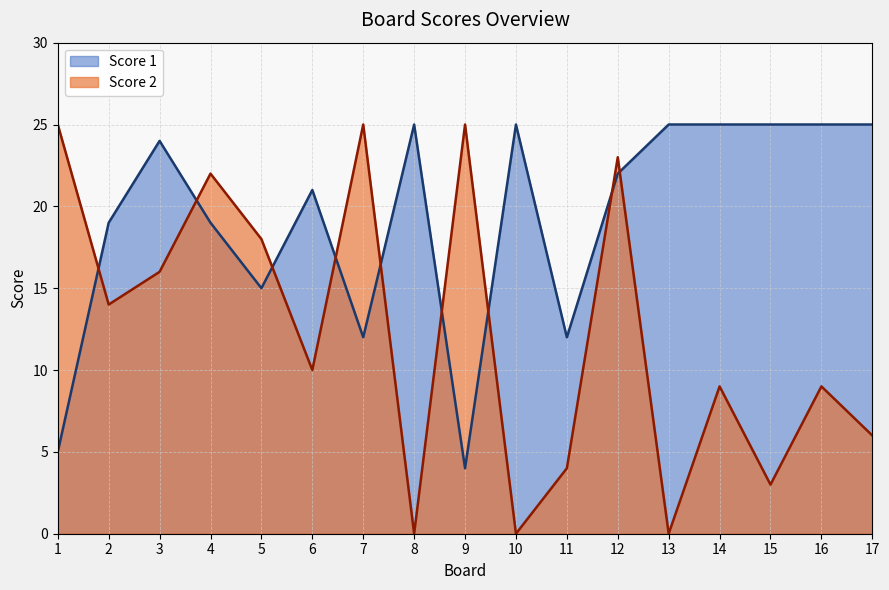

Which category has the lowest value across all series?

8